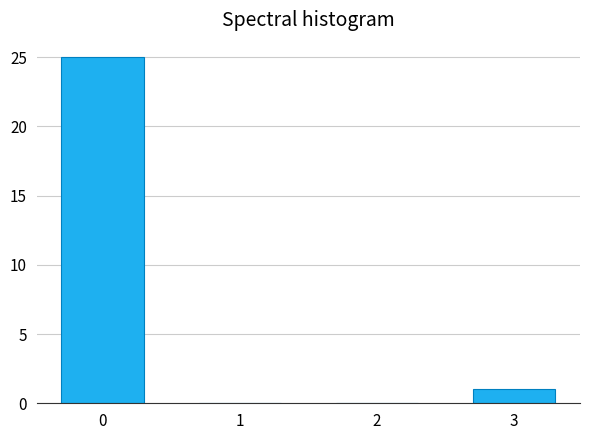

Reading left to right, extract all data points from this chart.

0=25	1=0	2=0	3=1